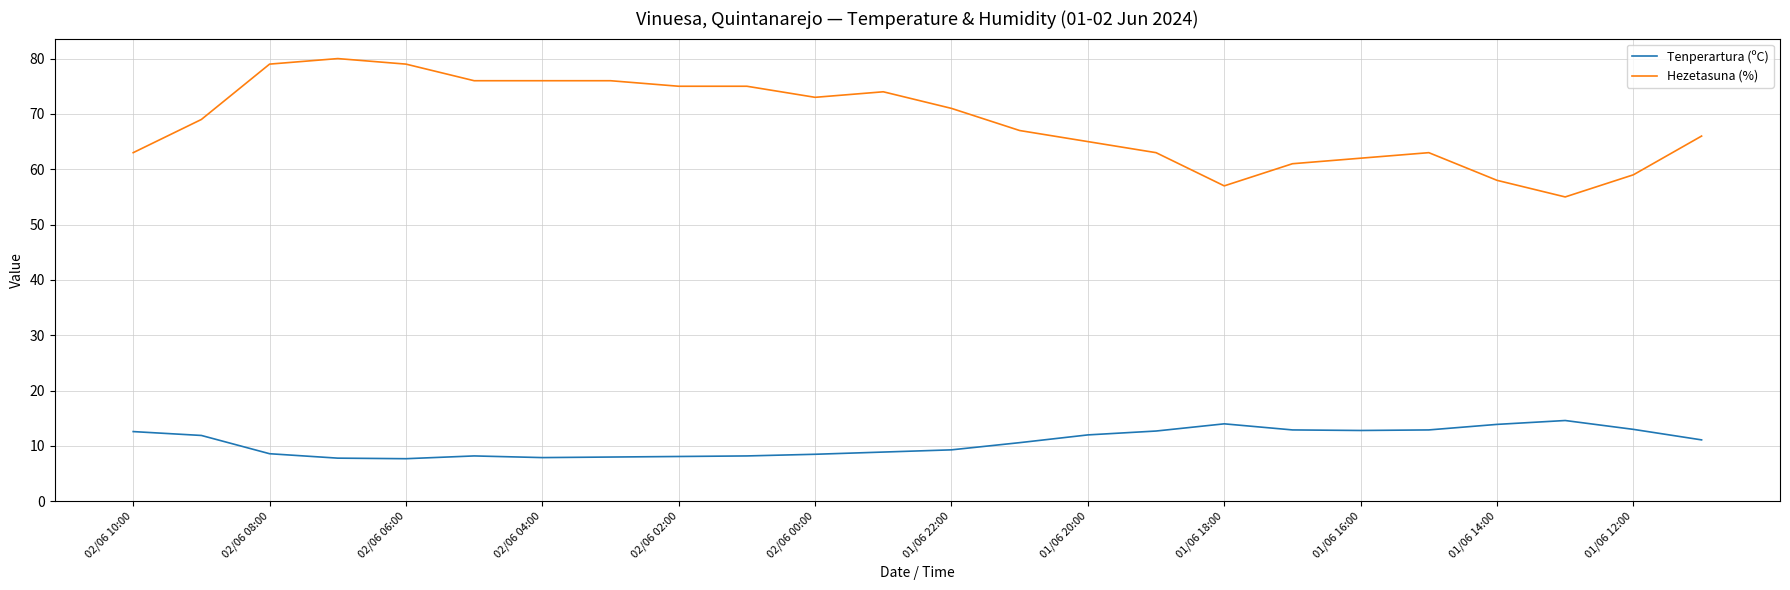

True or false: Hezetasuna (%) and Tenperartura (ºC) intersect in this chart.

False